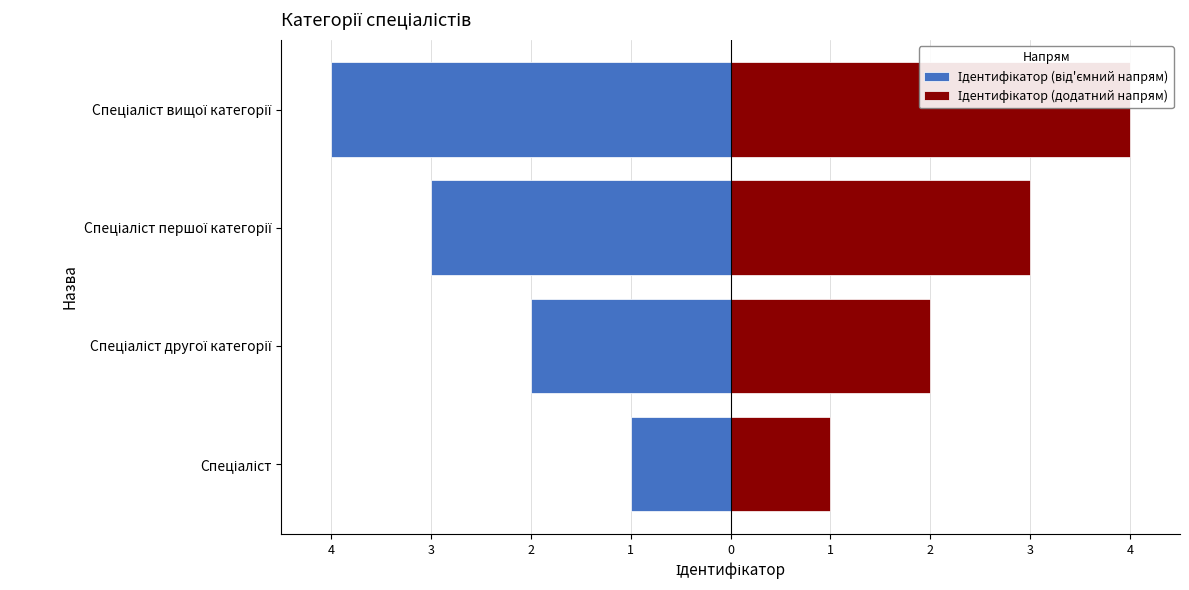

Are the bars grouped side by side (vs. stacked)?

Yes